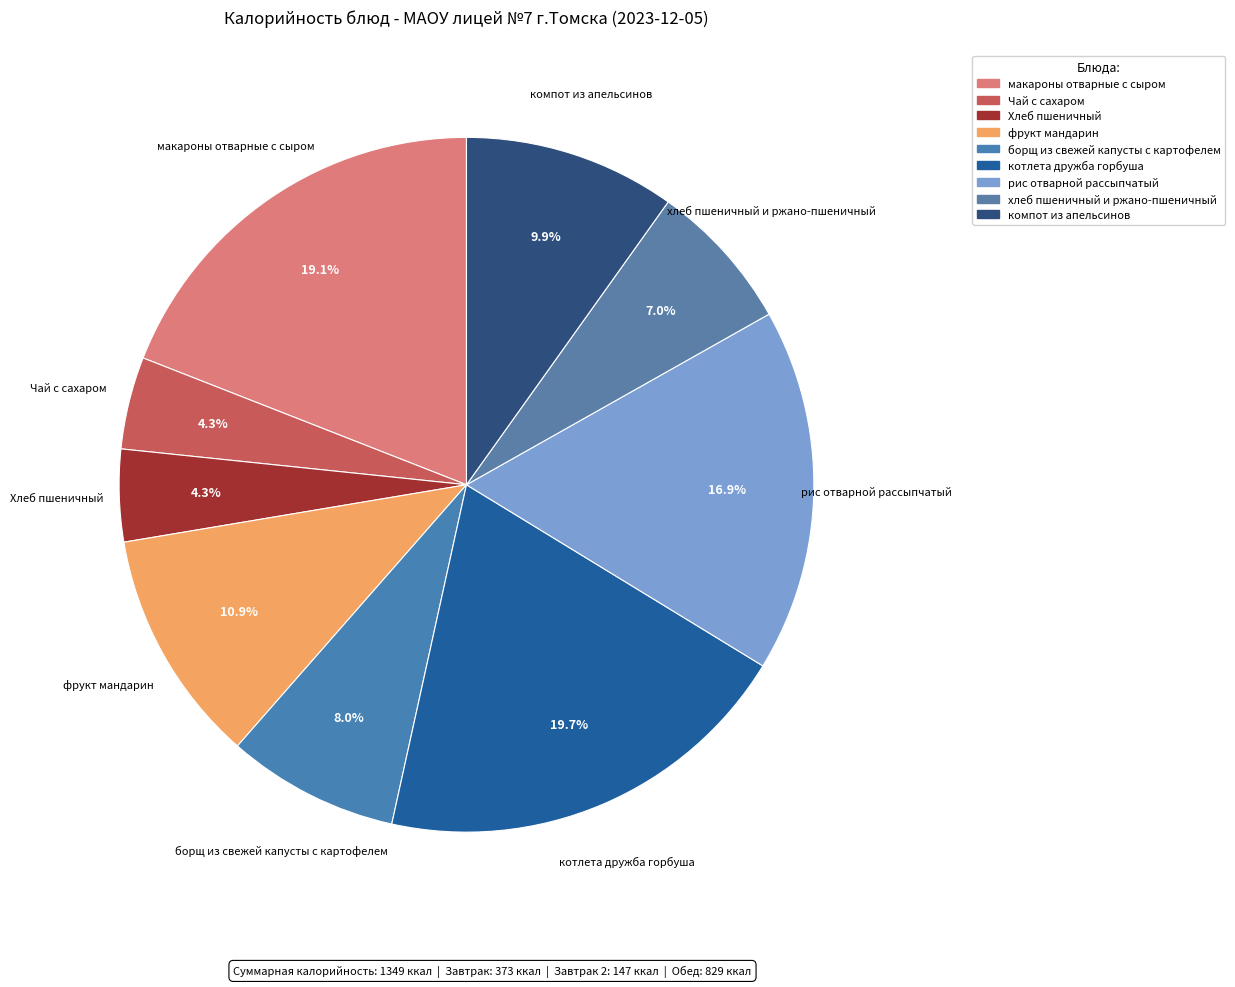

How many segments does this pie chart have?

9